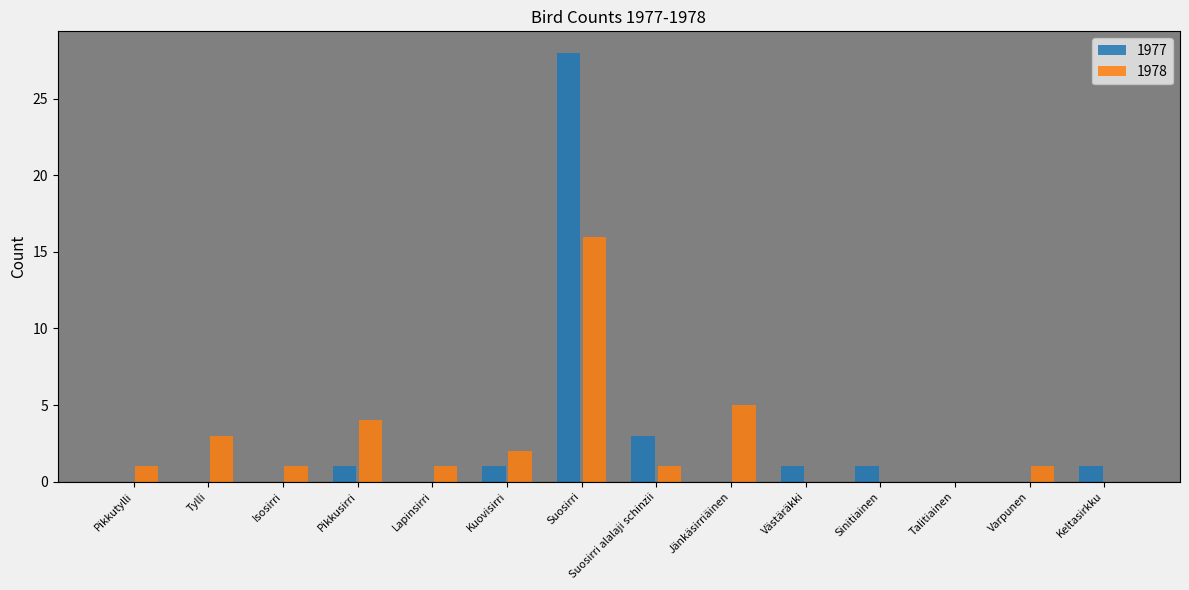

What is the total value across all series at Jänkäsirriäinen?

5